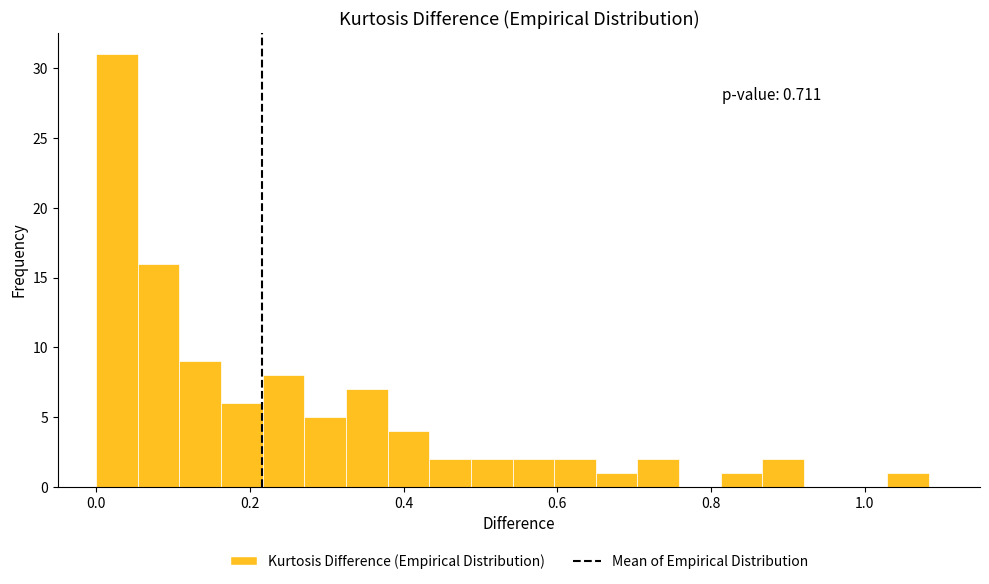

Around what value on the x-axis is the tallest bar? Give the approximate position of its centre, as read against the axis.

0.02